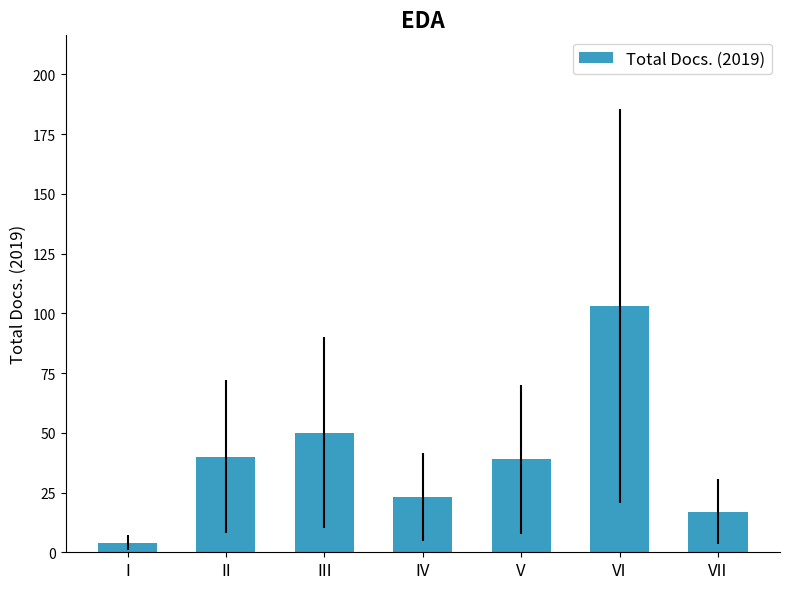

Count the number of categories in the chart.

7